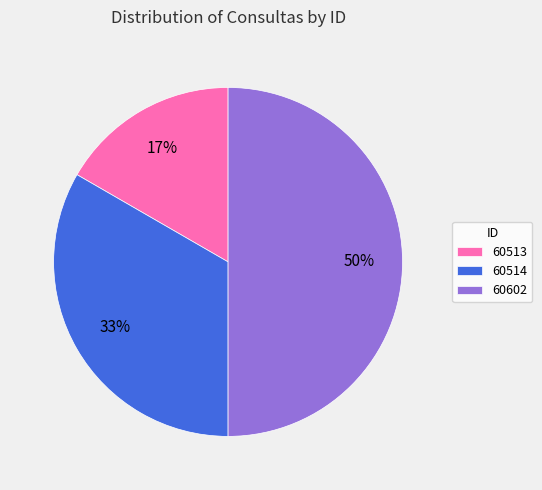

Which category has the smallest portion of the pie?

60513